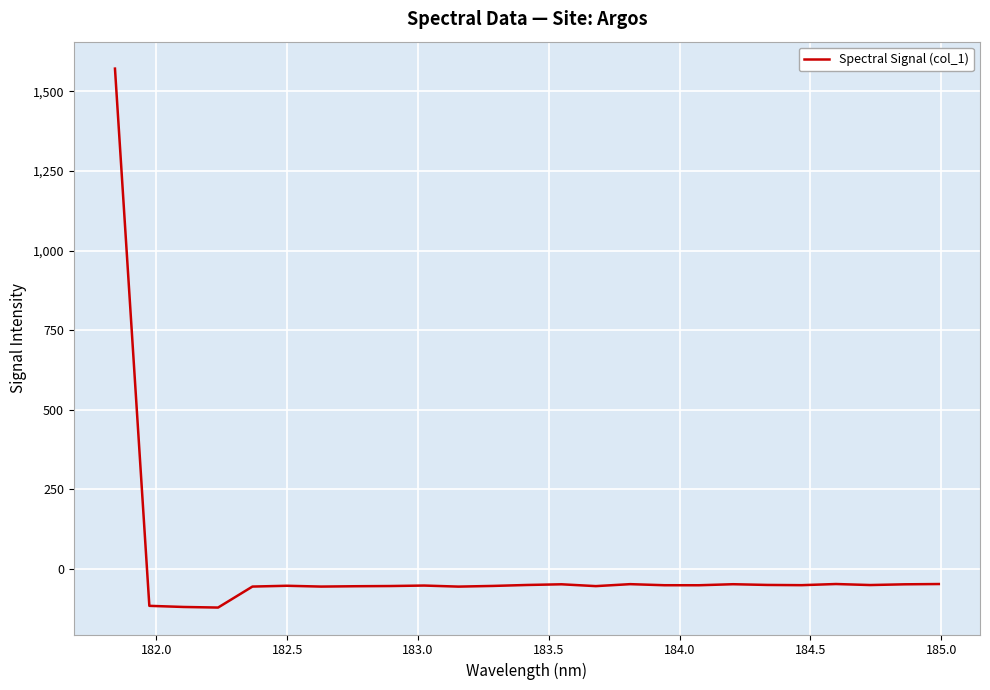

What is the maximum value shown in the chart?

1571.8